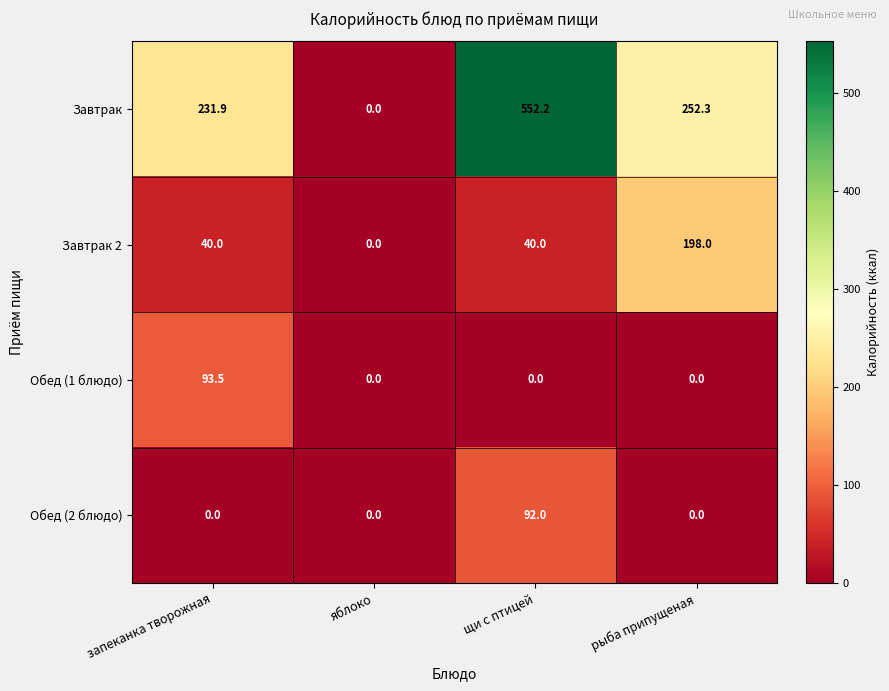

The value of Завтрак at яблоко is 347.2. True or false?

False